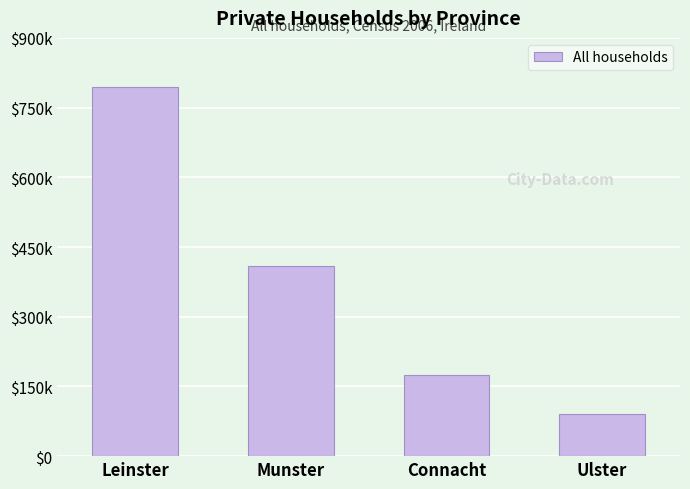

Does the chart contain any negative values?

No